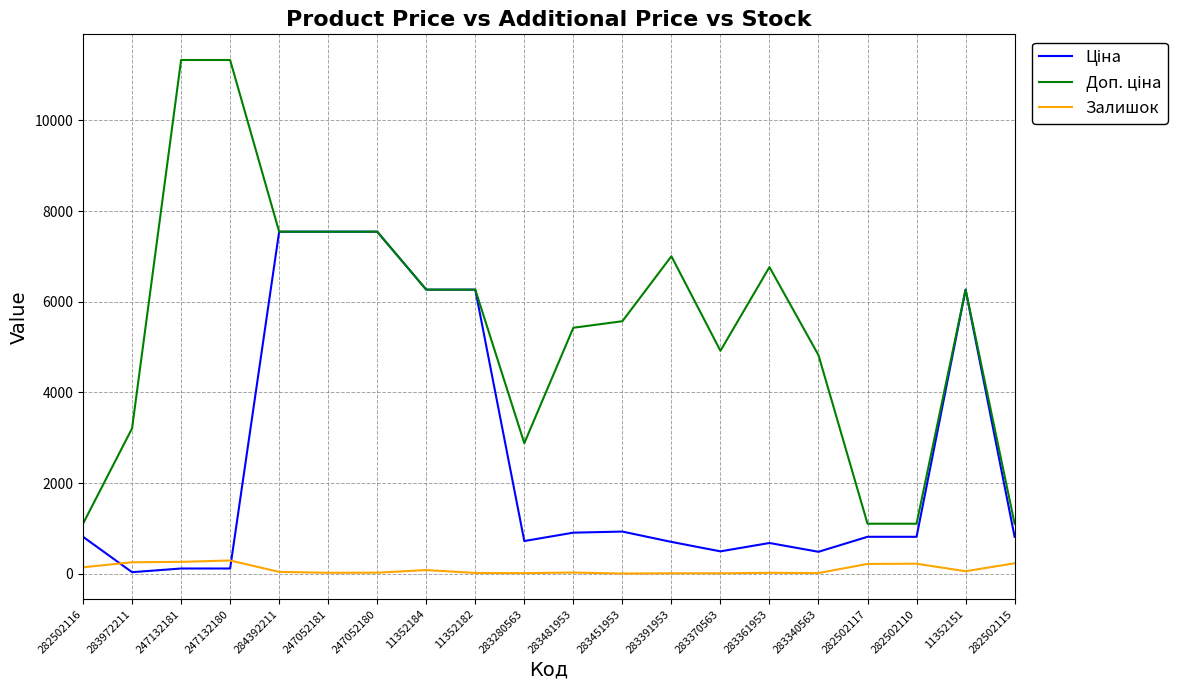

True or false: Доп. ціна has more than 1 interior local peaks.

True